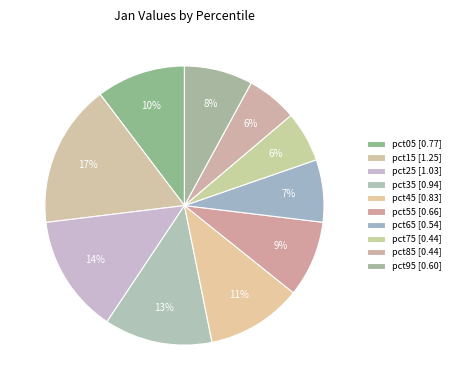

Is it true that pct85 is 6% of the pie?

True